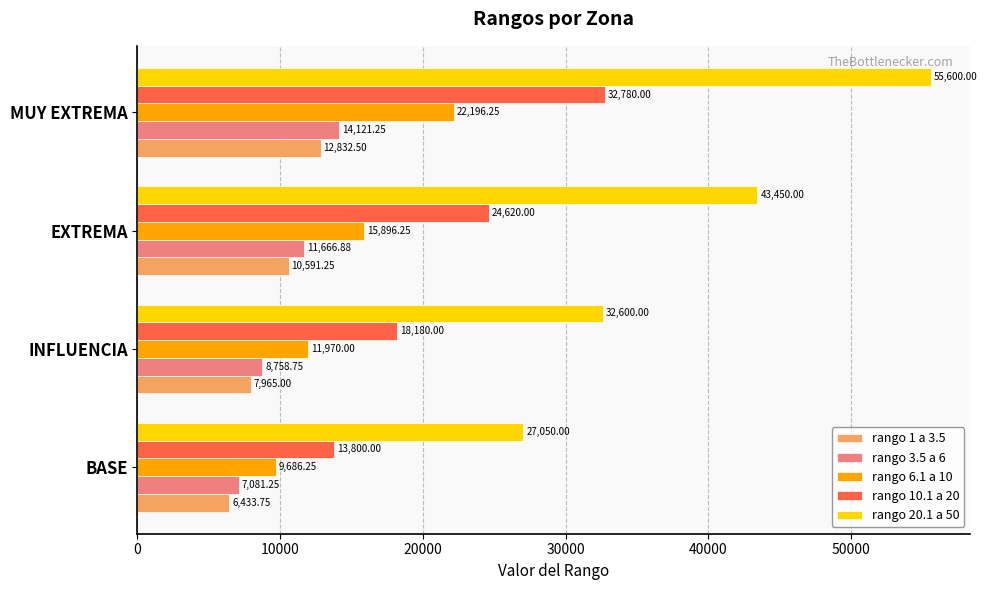

Which label corresponds to the largest value in the chart?

MUY EXTREMA